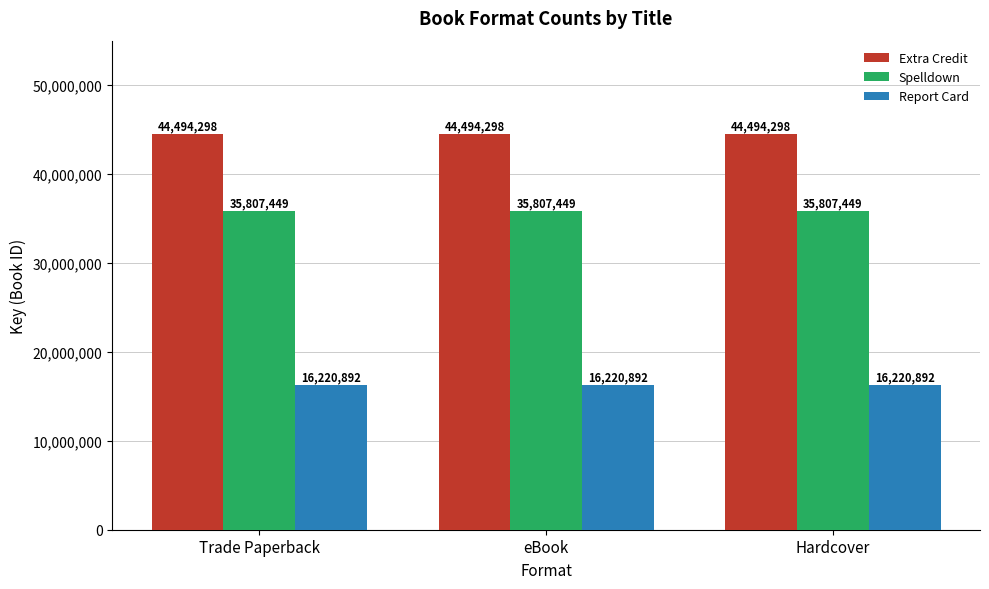

Is it true that Report Card equals 16220892 at Trade Paperback?

True